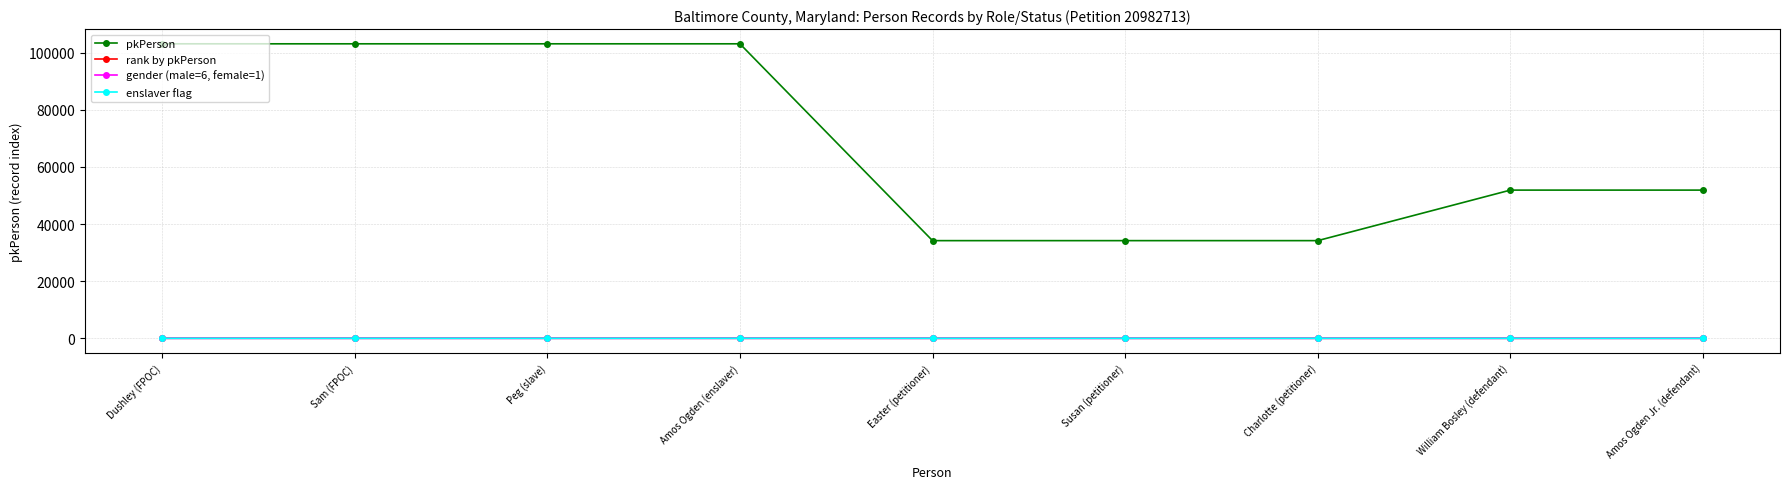

At which label does rank by pkPerson first exceed 5?

Dushley (FPOC)